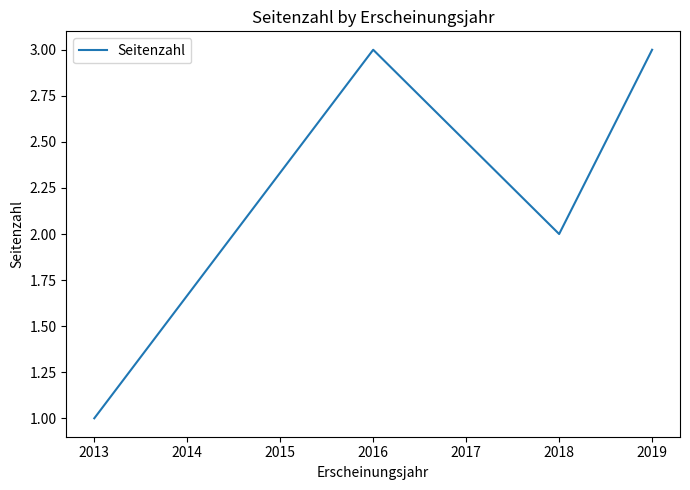

Reading left to right, transcribe all the data shown in this chart.

2013=1	2016=3	2018=2	2019=3